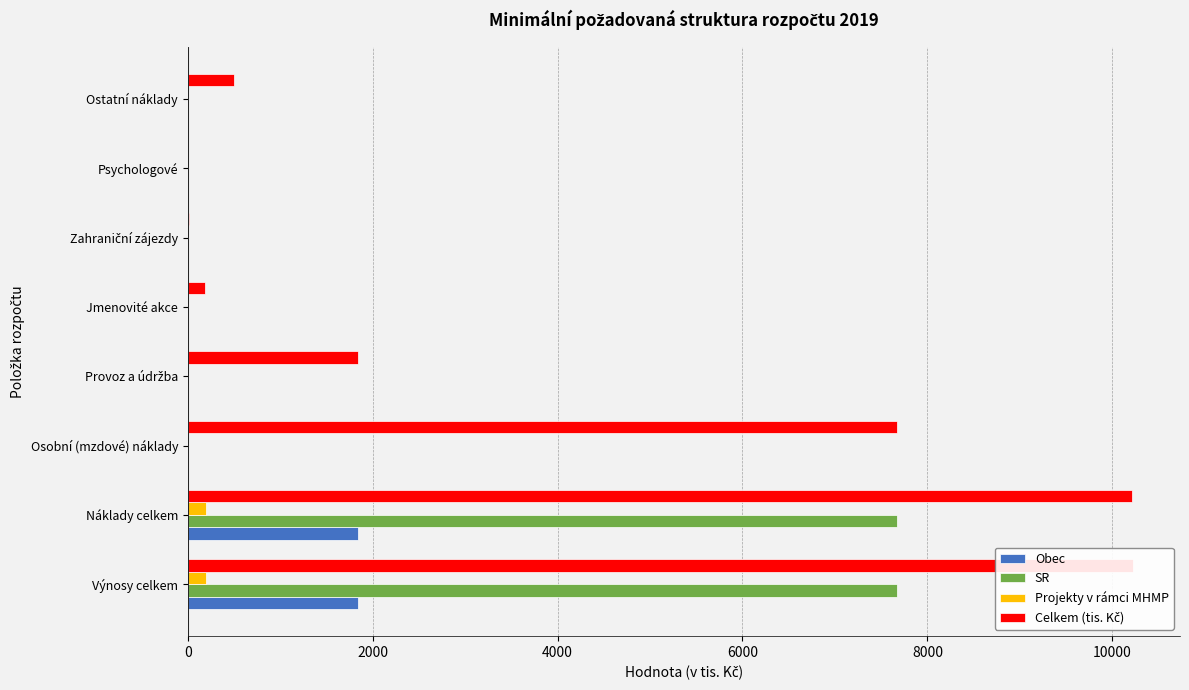

List the series in order of their peak value, lowest first.

Projekty v rámci MHMP, Obec, SR, Celkem (tis. Kč)